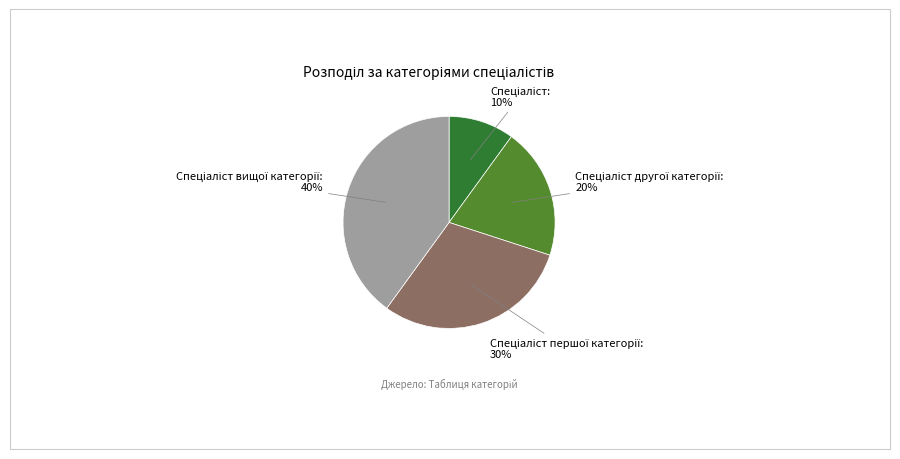

Does any single category account for the majority?

No